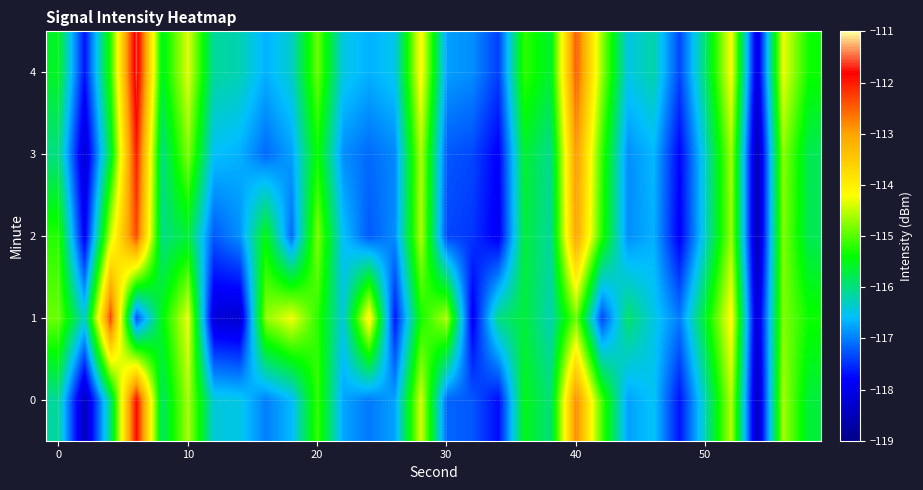

At how many categories does at least one series exceed -115?

14